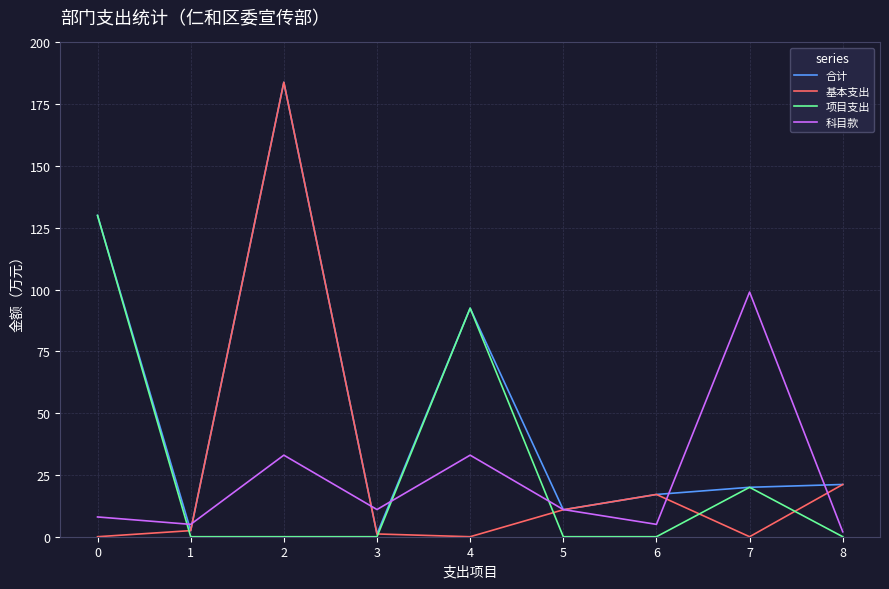

How many distinct data groups are displayed?

4